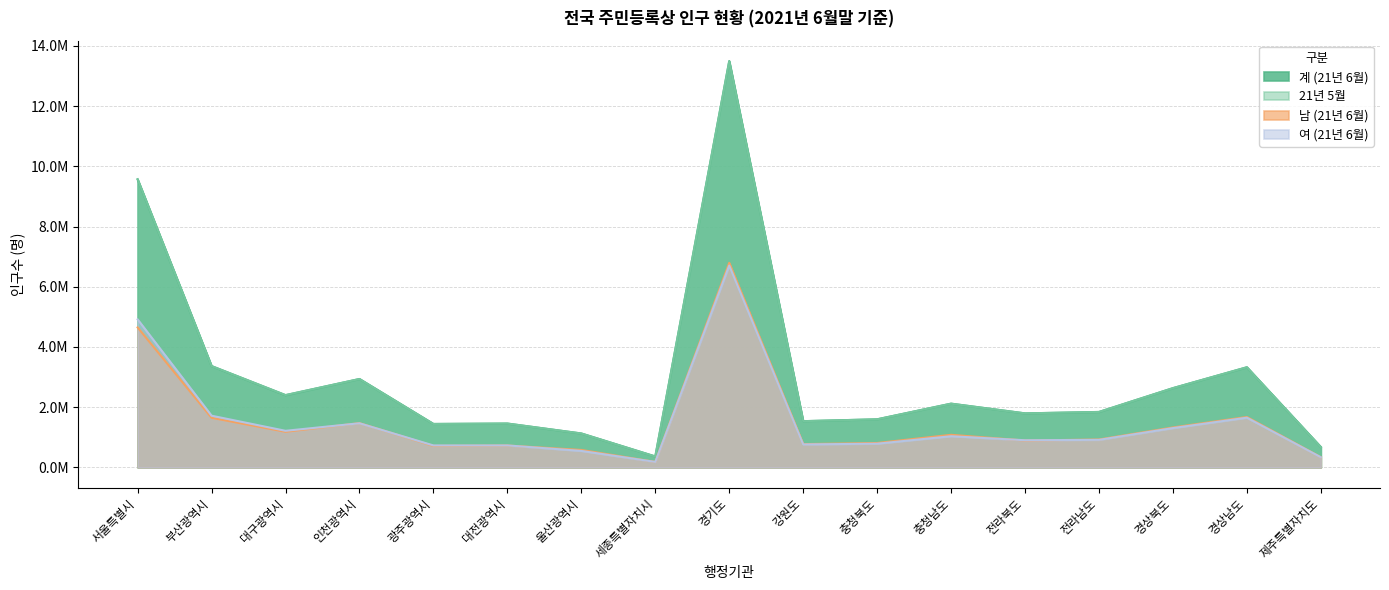

What is the sum of the 남 (21년 6월) values at 경상남도 and 전라남도?

2601010